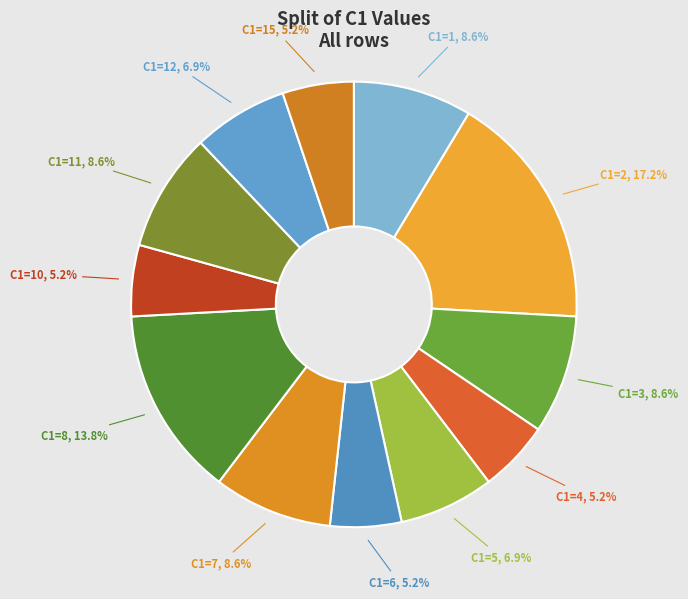

What is the total percentage of C1=3 and C1=10?

13.8%